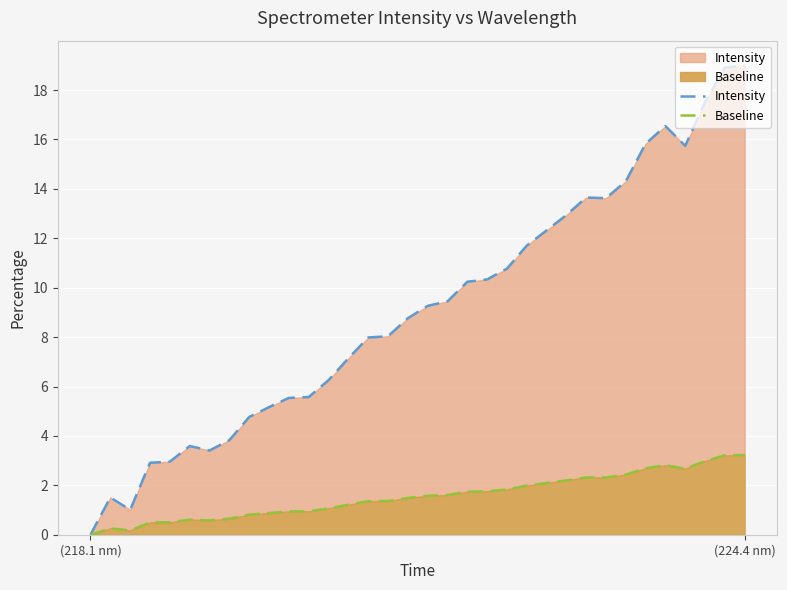

The Baseline series shows -1.6 at (218.1 nm). True or false?

False